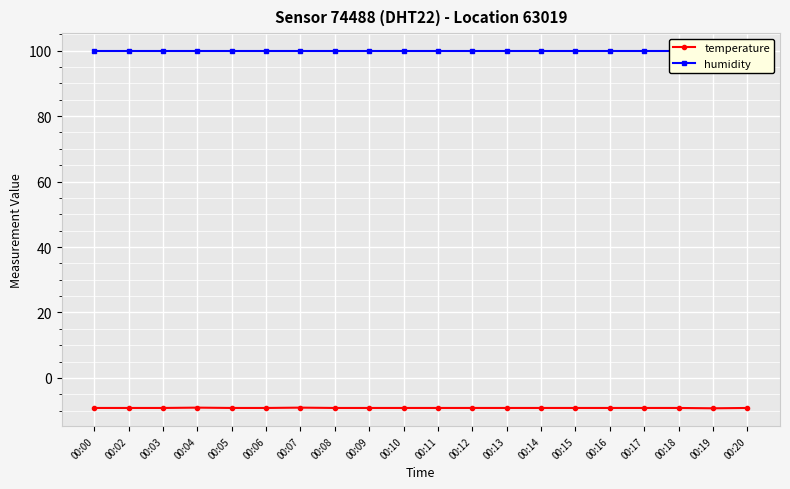

The temperature series shows -9.3 at 00:19. True or false?

True